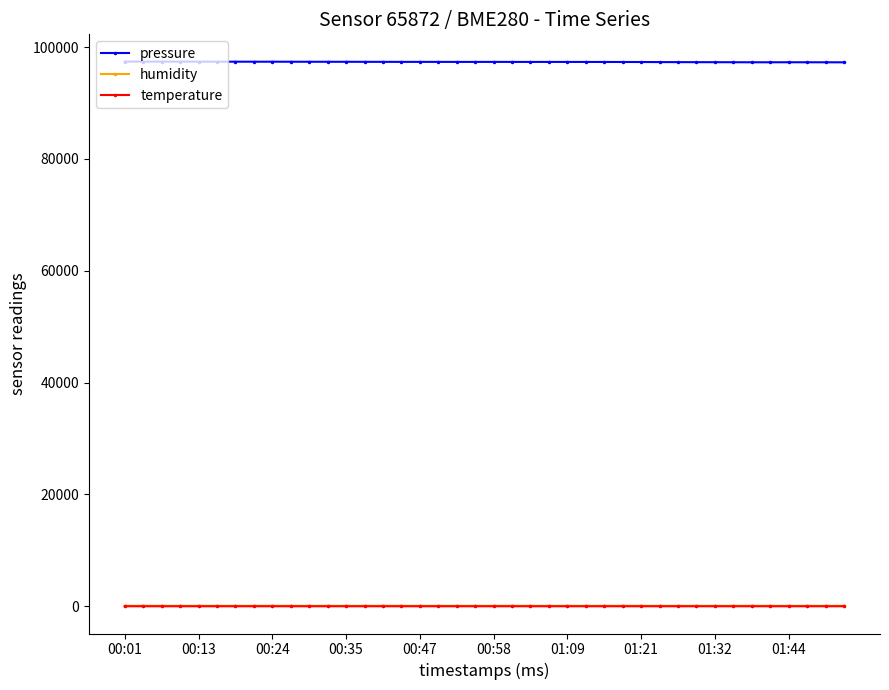

Which series has the largest total across all categories?

pressure